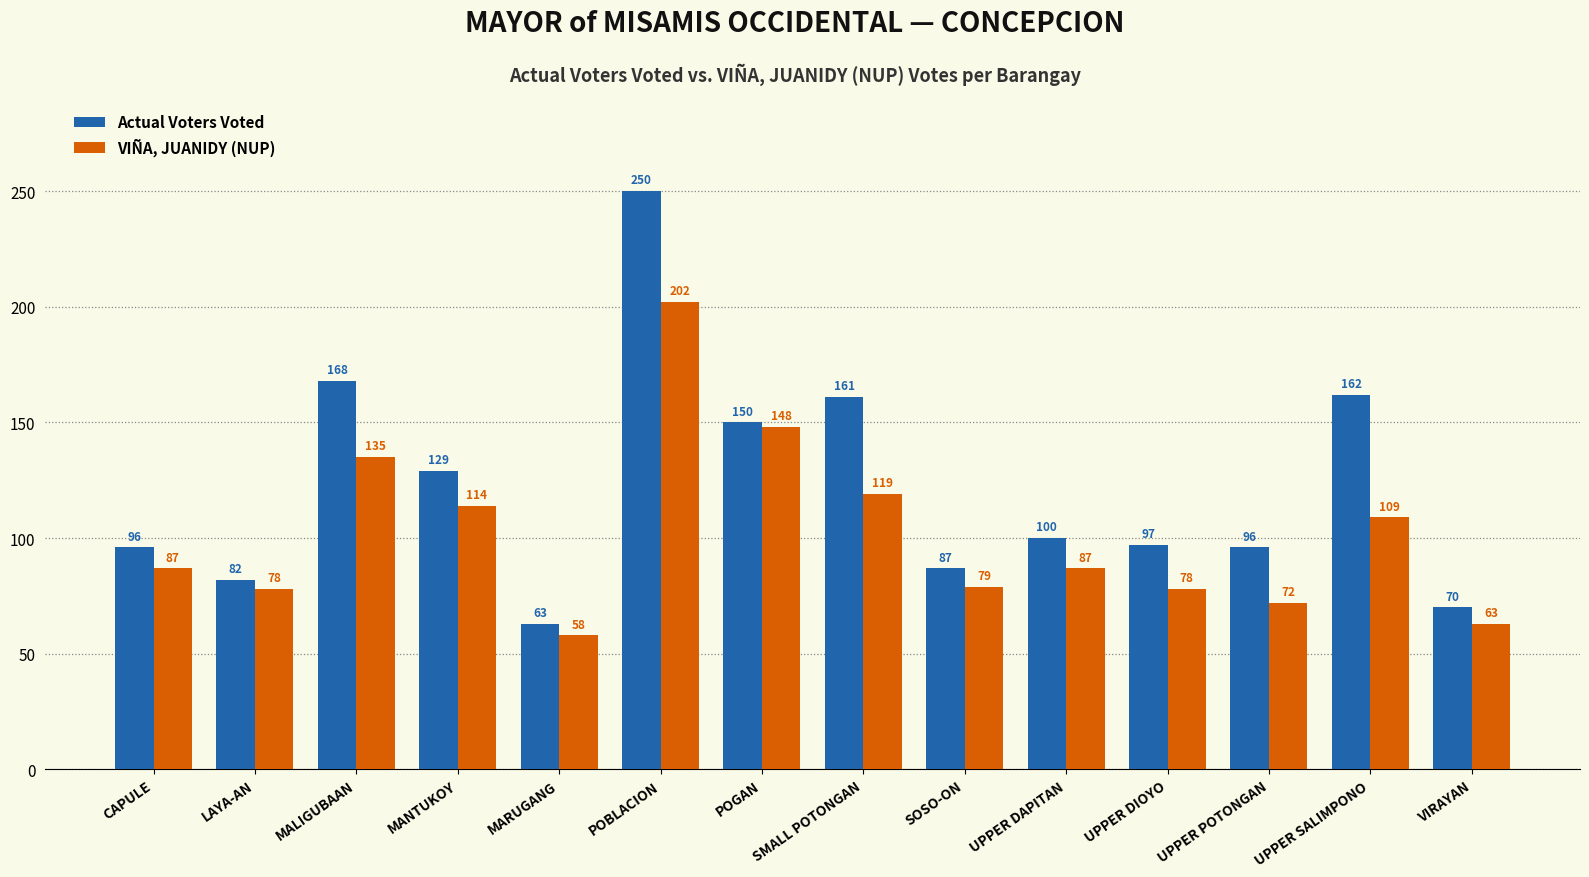

List the series in order of their overall mean, lowest first.

VIÑA, JUANIDY (NUP), Actual Voters Voted